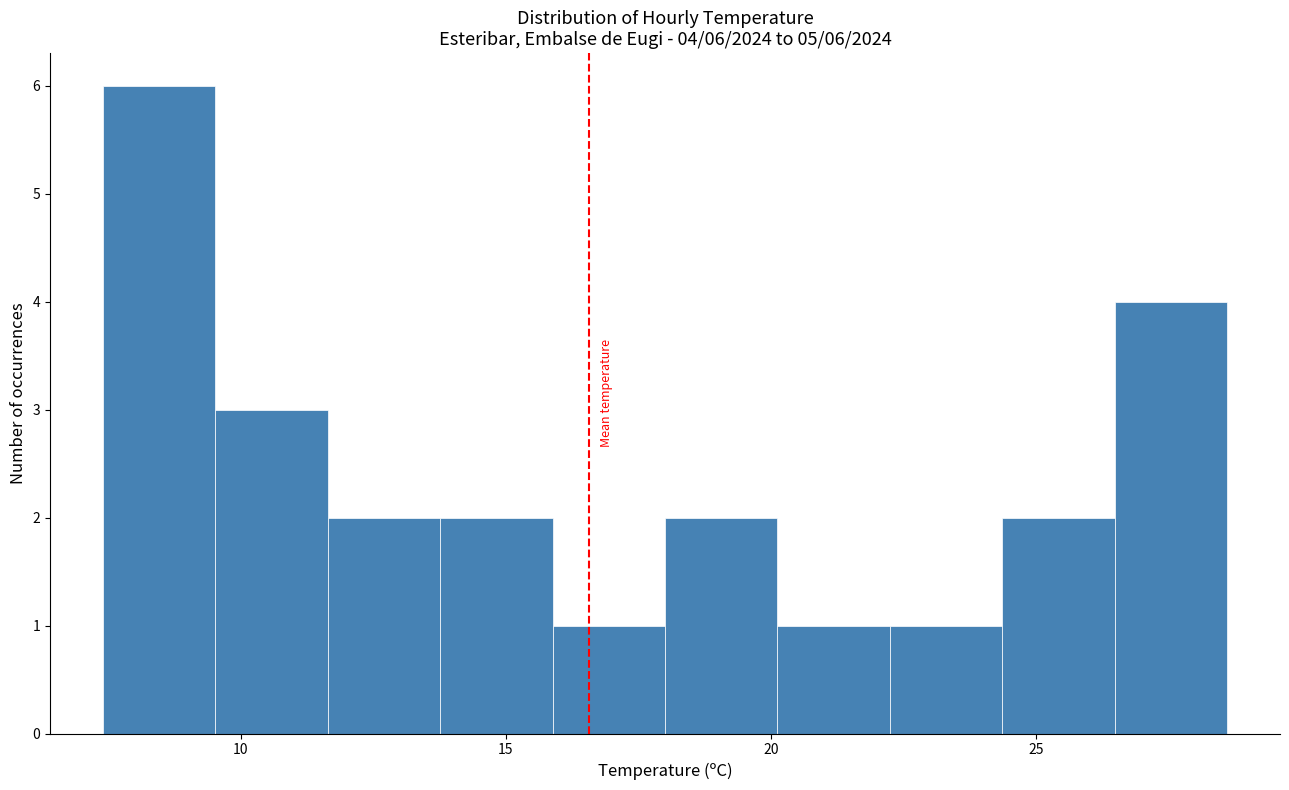

Over which range of the x-axis is the bar tallest?

7.5 to 9.5